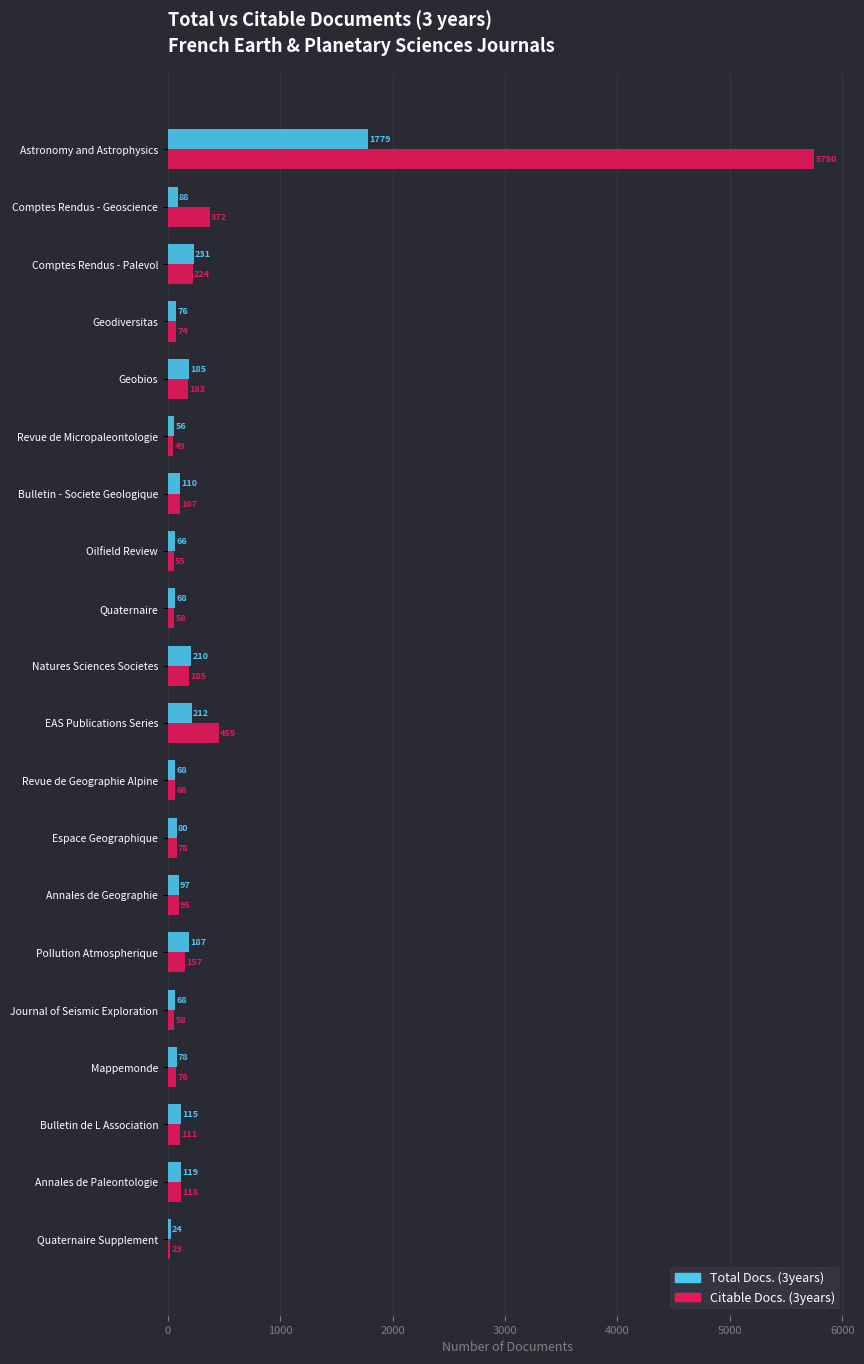

Rank the series at Geodiversitas from lowest to highest value.

Citable Docs. (3years), Total Docs. (3years)